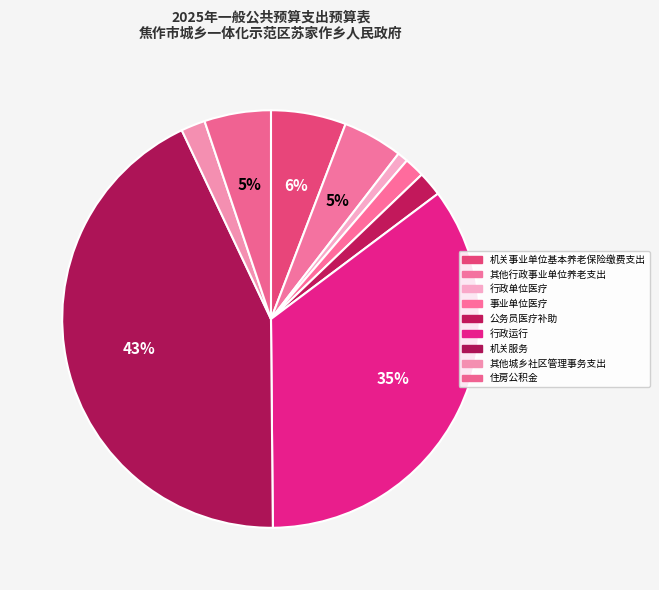

What percentage is the 机关服务 slice, to the nearest percent?

43%